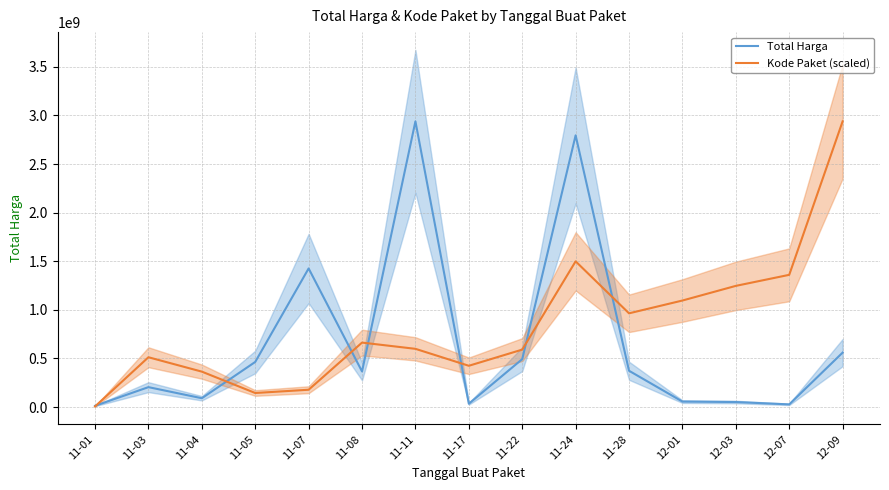

In Total Harga, how many points are lower than both neighbors (excluding endpoints)?

4